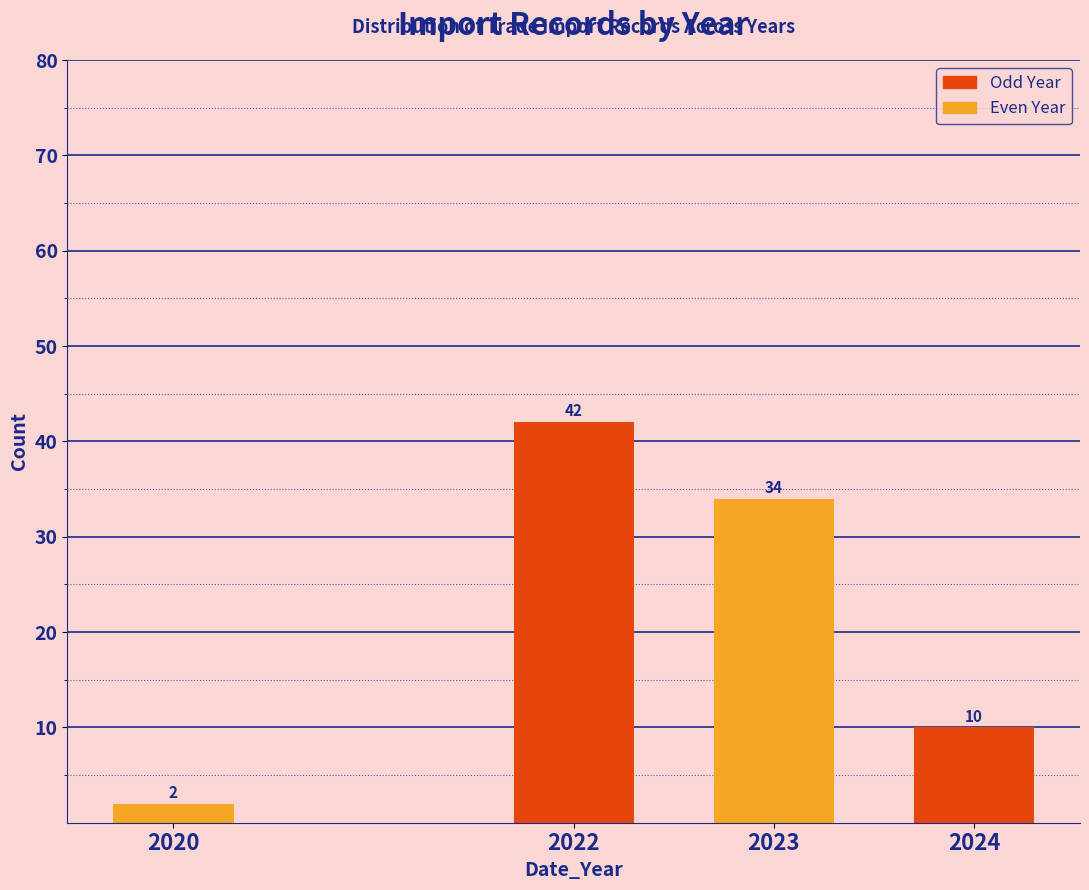

Reading left to right, transcribe all the data shown in this chart.

2	42	34	10